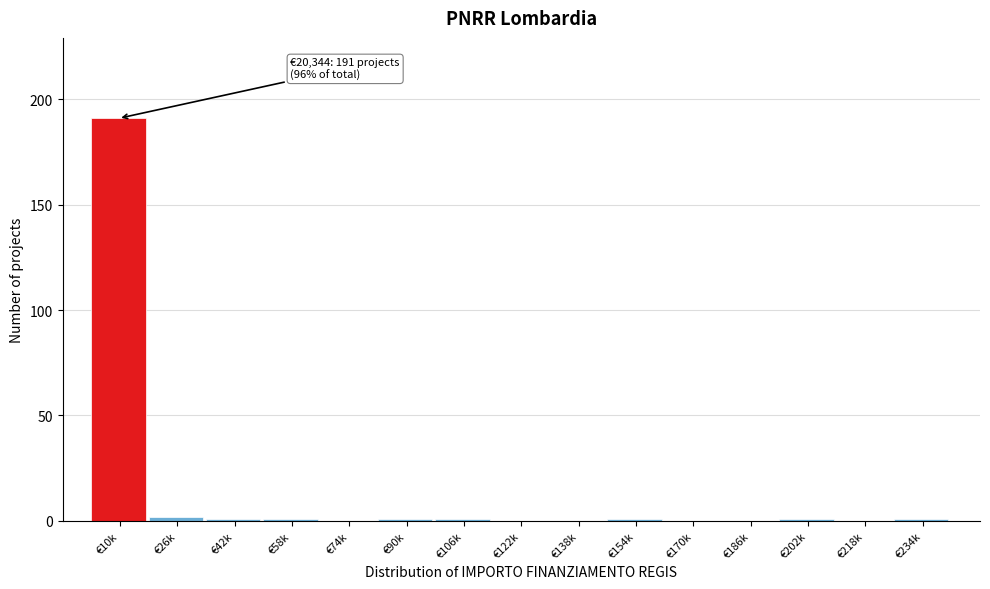

Reading left to right, what are all the values shown in this chart?

€10k=191	€26k=2	€42k=1	€58k=1	€74k=0	€90k=1	€106k=1	€122k=0	€138k=0	€154k=1	€170k=0	€186k=0	€202k=1	€218k=0	€234k=1